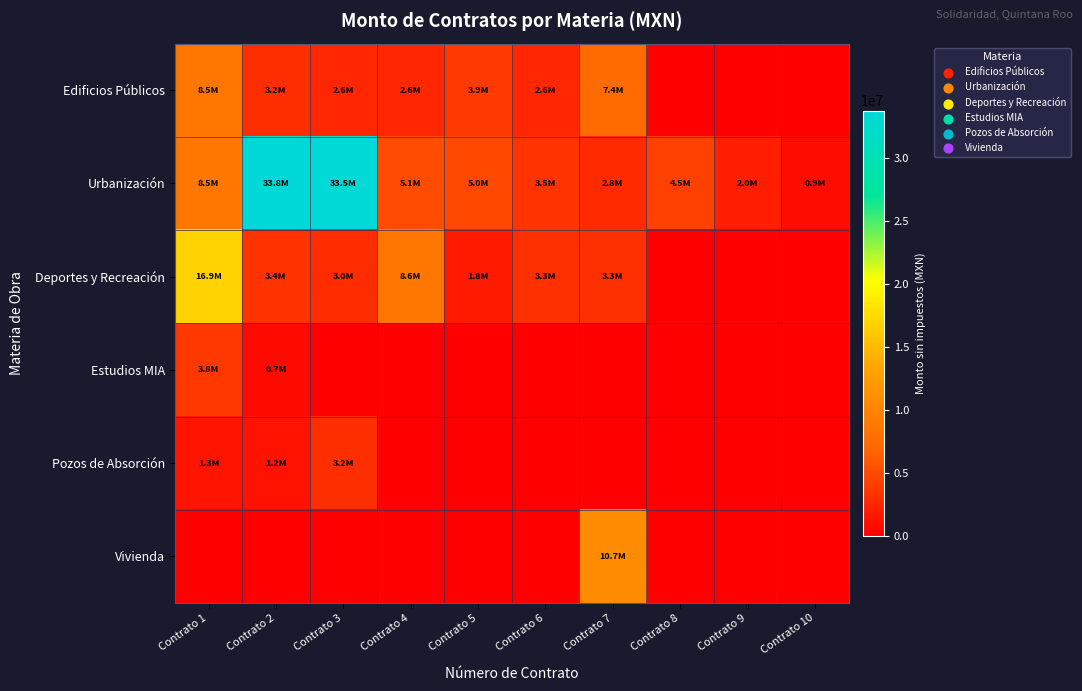

Reading left to right, transcribe all the data shown in this chart.

Edificios Públicos: Contrato 1=8537540.0	Contrato 2=3155473.8	Contrato 3=2568418.7	Contrato 4=2564414.2	Contrato 5=3857679.1	Contrato 6=2568000.2	Contrato 7=7380828.2	Contrato 8=0.0	Contrato 9=0.0	Contrato 10=0.0
Urbanización: Contrato 1=8513513.6	Contrato 2=33777054.9	Contrato 3=33482198.0	Contrato 4=5086649.9	Contrato 5=4964457.1	Contrato 6=3542480.6	Contrato 7=2798118.6	Contrato 8=4462720.4	Contrato 9=2016477.7	Contrato 10=894845.2
Deportes y Recreación: Contrato 1=16925480.1	Contrato 2=3388089.8	Contrato 3=2958332.7	Contrato 4=8562654.5	Contrato 5=1764513.4	Contrato 6=3271526.5	Contrato 7=3264016.1	Contrato 8=0.0	Contrato 9=0.0	Contrato 10=0.0
Estudios MIA: Contrato 1=3765139.9	Contrato 2=669299.2	Contrato 3=0.0	Contrato 4=0.0	Contrato 5=0.0	Contrato 6=0.0	Contrato 7=0.0	Contrato 8=0.0	Contrato 9=0.0	Contrato 10=0.0
Pozos de Absorción: Contrato 1=1319642.2	Contrato 2=1218124.6	Contrato 3=3155473.8	Contrato 4=0.0	Contrato 5=0.0	Contrato 6=0.0	Contrato 7=0.0	Contrato 8=0.0	Contrato 9=0.0	Contrato 10=0.0
Vivienda: Contrato 1=0.0	Contrato 2=0.0	Contrato 3=0.0	Contrato 4=0.0	Contrato 5=0.0	Contrato 6=0.0	Contrato 7=10734077.6	Contrato 8=0.0	Contrato 9=0.0	Contrato 10=0.0